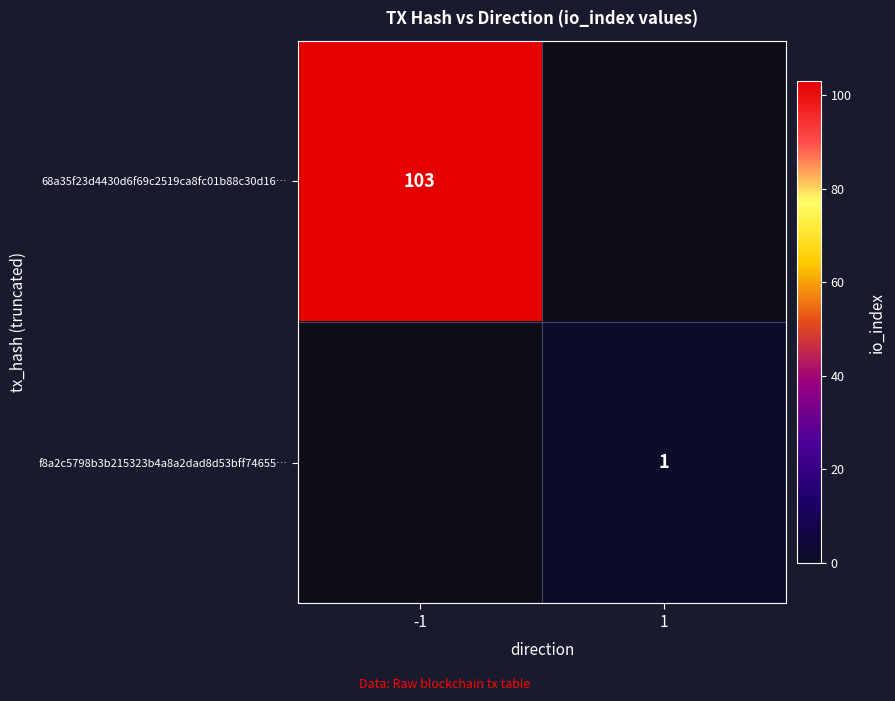

True or false: f8a2c5798b3b215323b4a8a2dad8d53bff74655… has a value of 1 at 1.

True